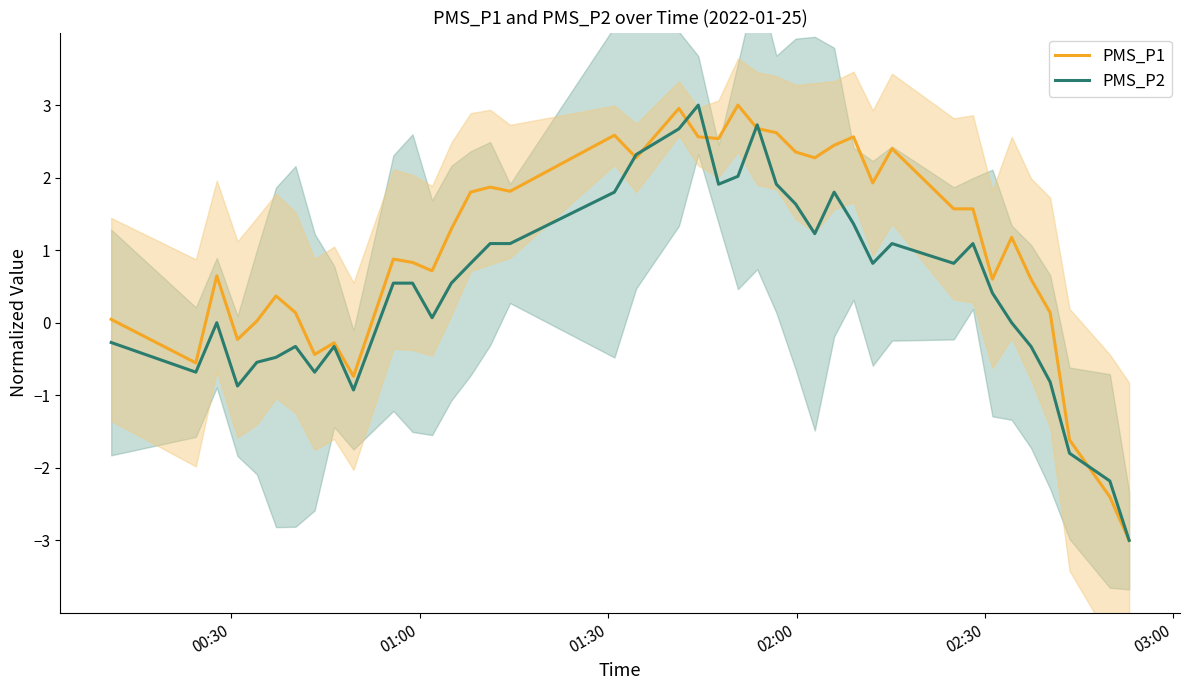

What is the maximum value for PMS_P1?

3.0